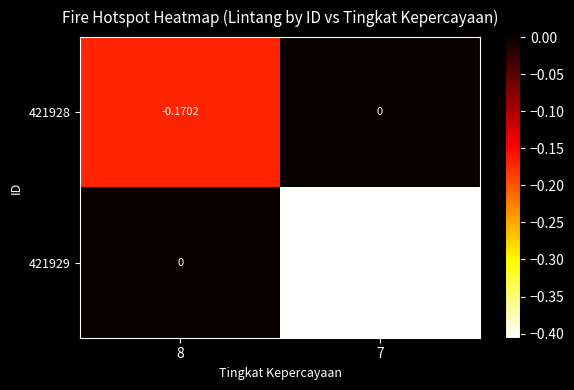

How many negative values does the 421929 series have?

1